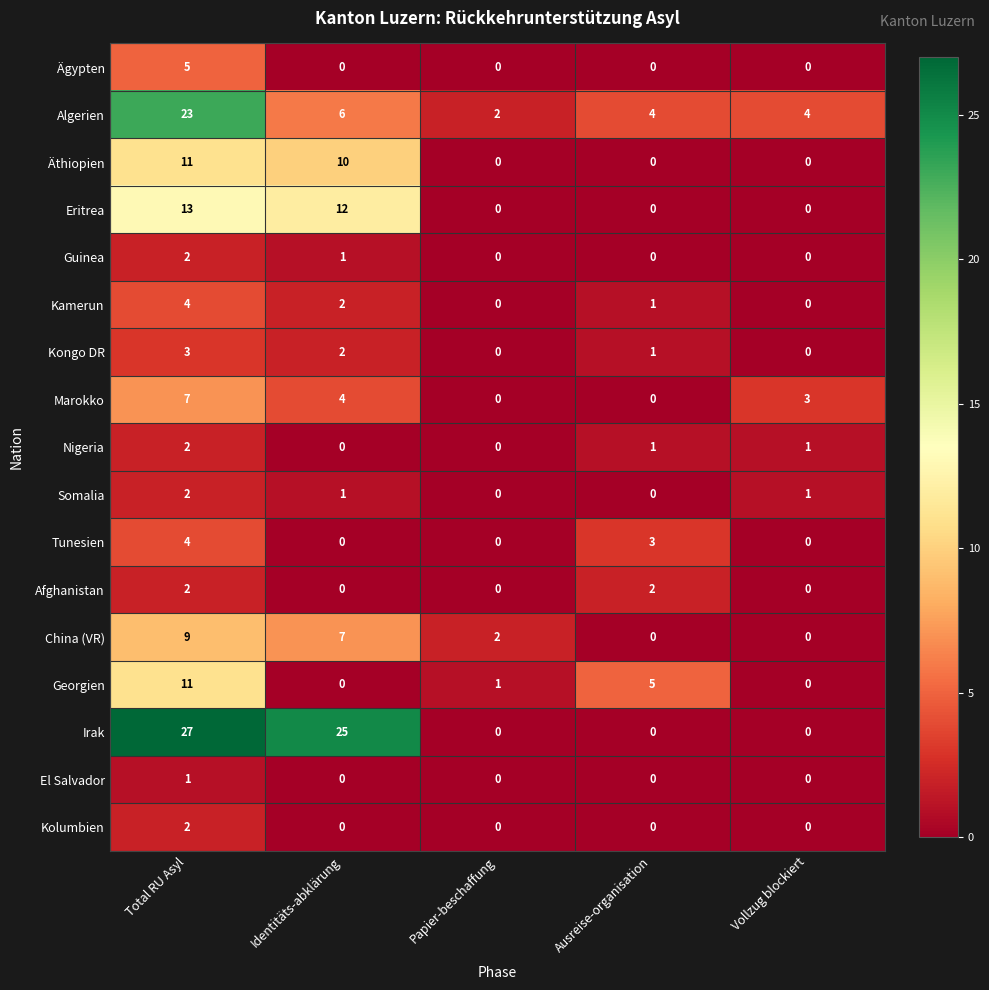

How many distinct data groups are displayed?

17